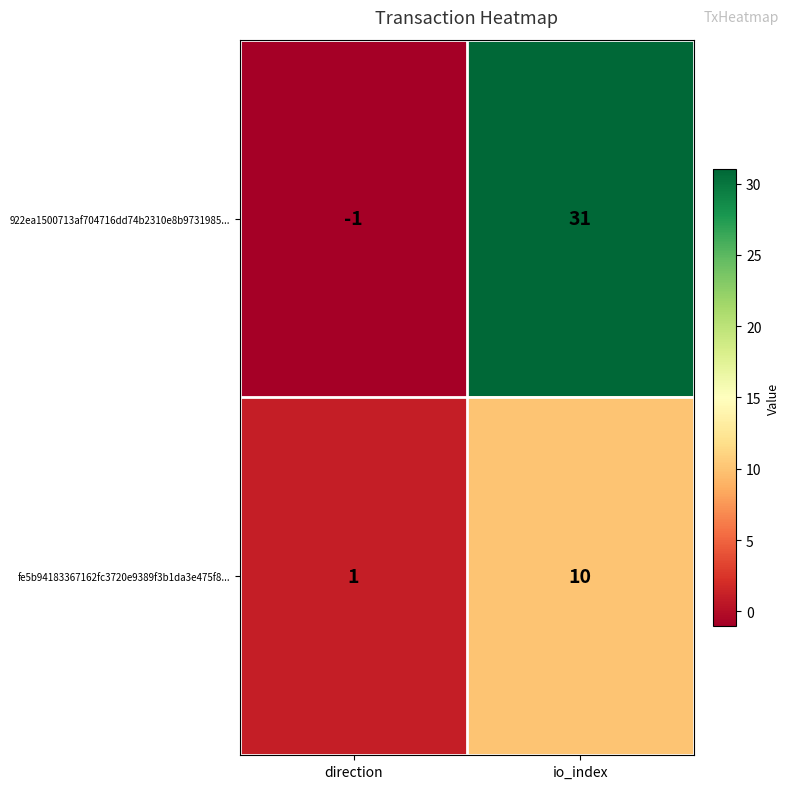

Which series has the largest total across all categories?

922ea1500713af704716dd74b2310e8b9731985...